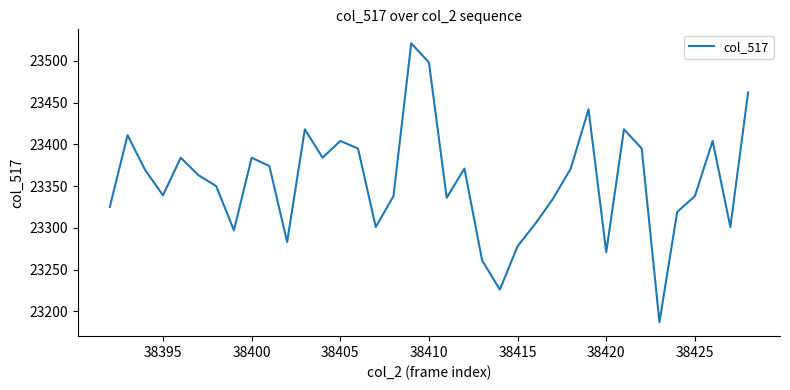

What is the difference between the maximum and minimum values?

334